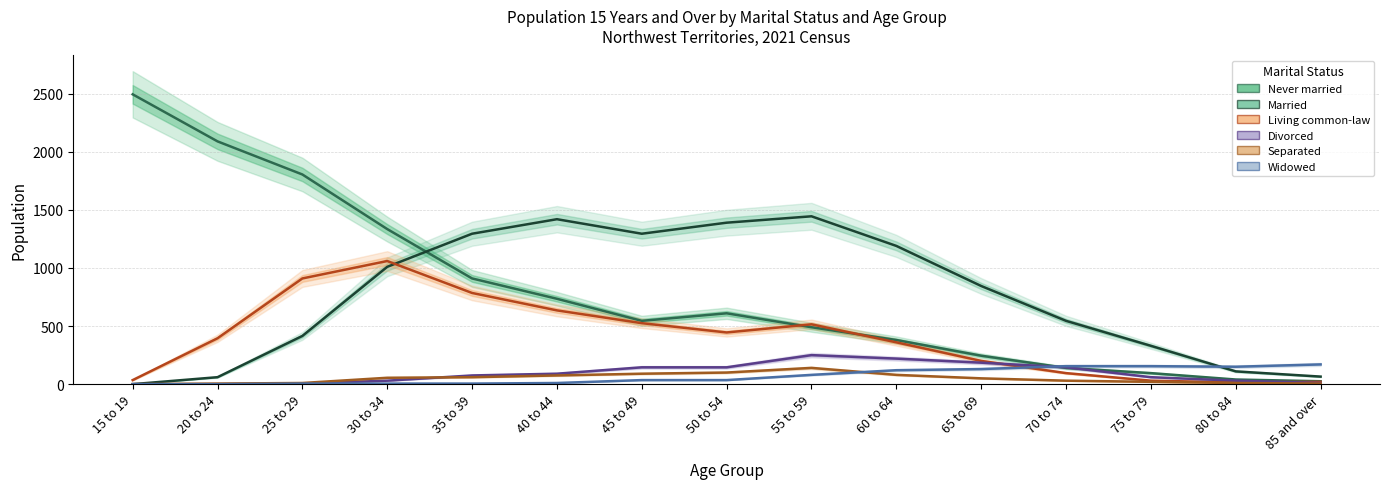

True or false: Separated has more than 1 interior local peaks.

False